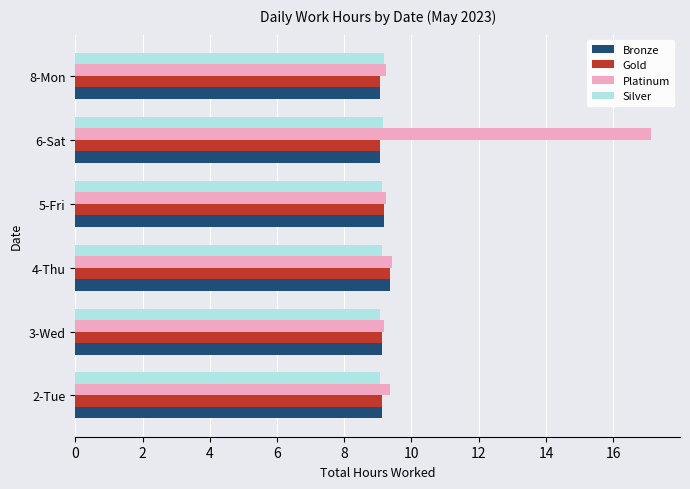

At which category does the chart reach its peak across all series?

6-Sat